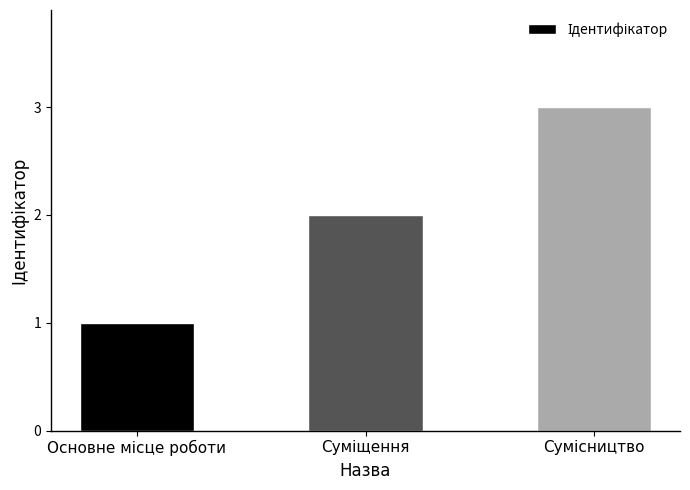

Are the bars horizontal?

No